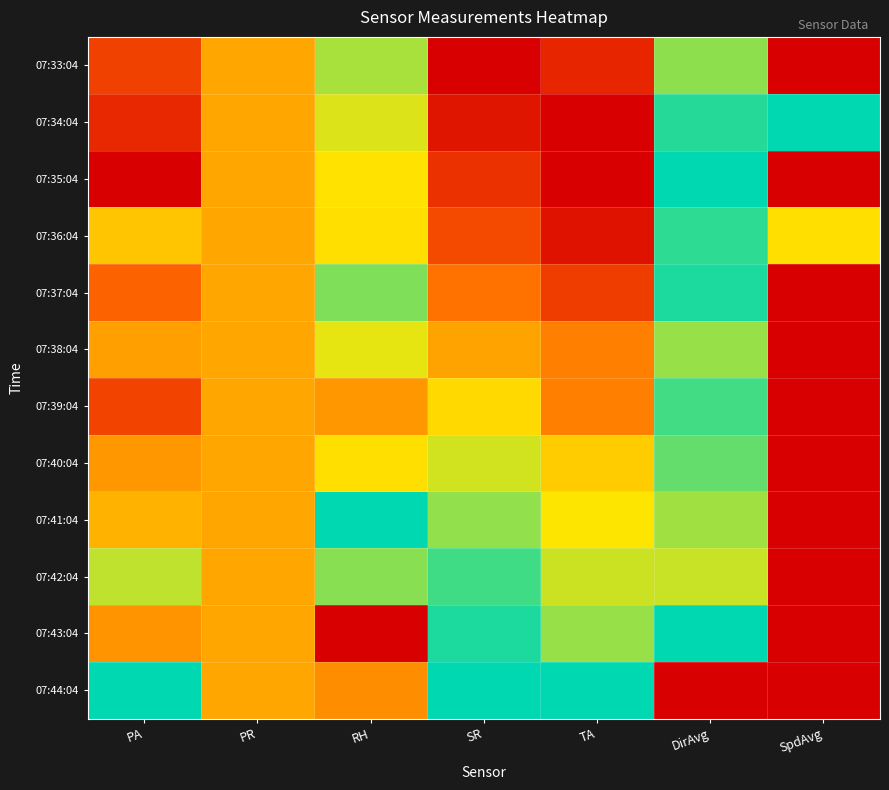

What is the spread (max minus min) of values at PA?

1.0